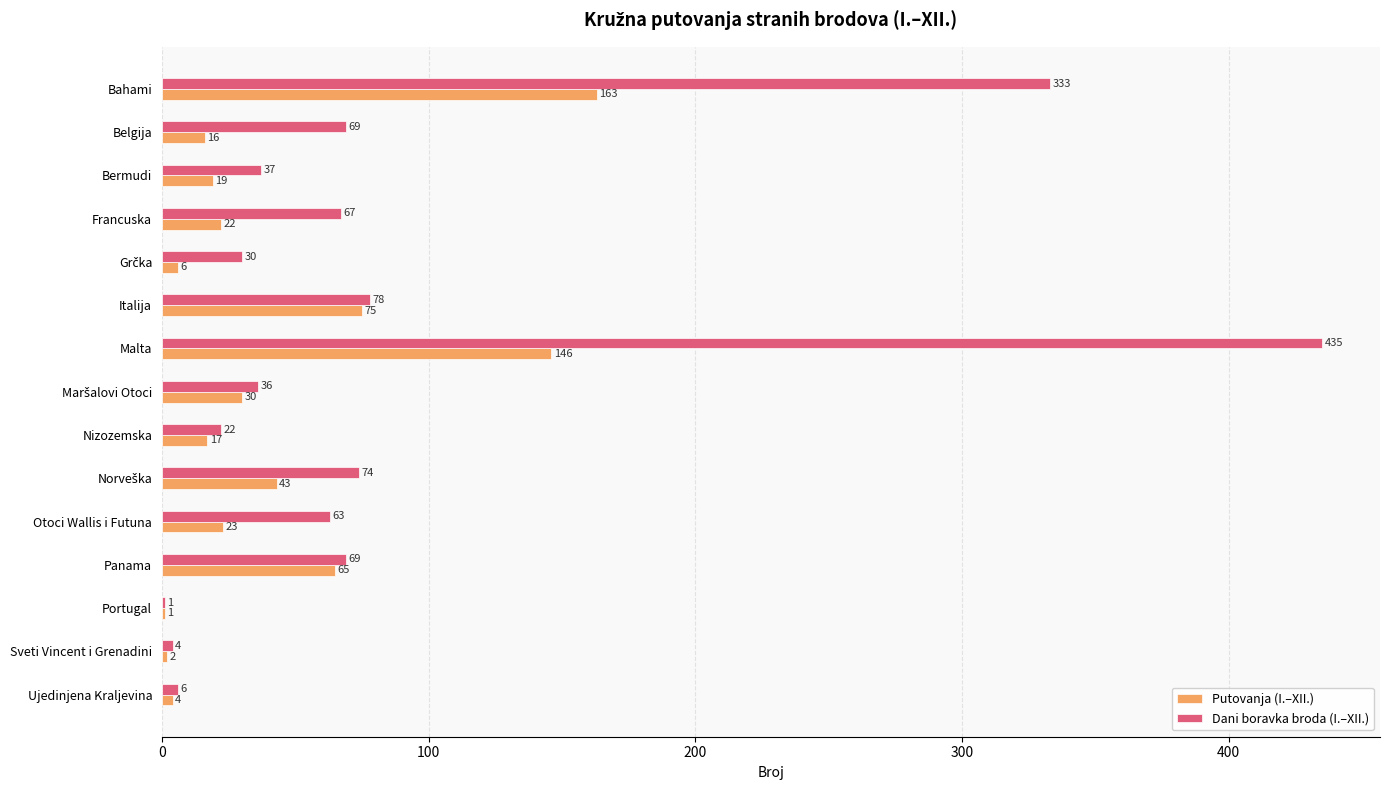

What is the average value of the Putovanja (I.–XII.) series?

42